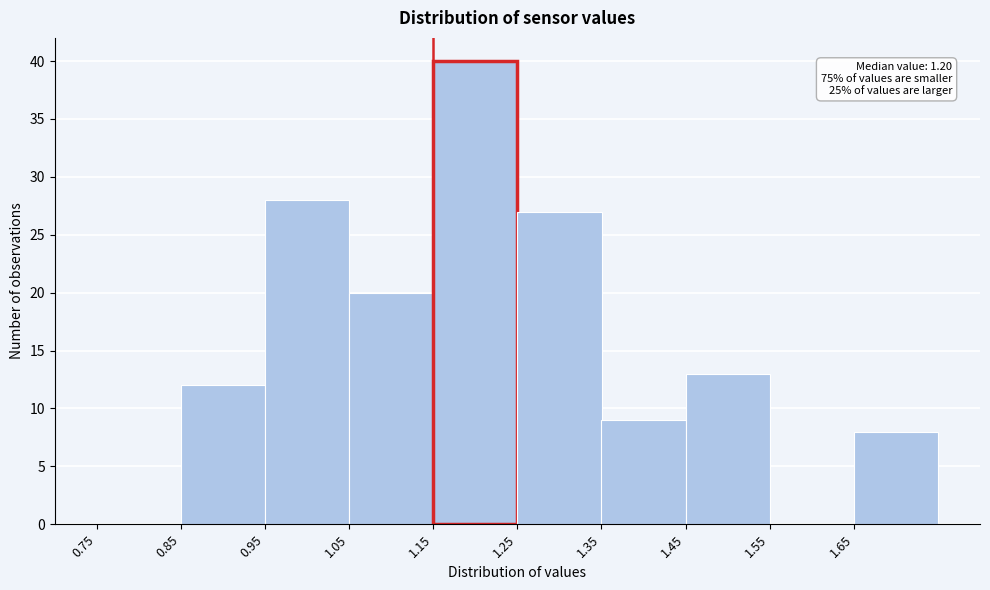

Which range on the x-axis has the tallest bar?

1.15 to 1.25